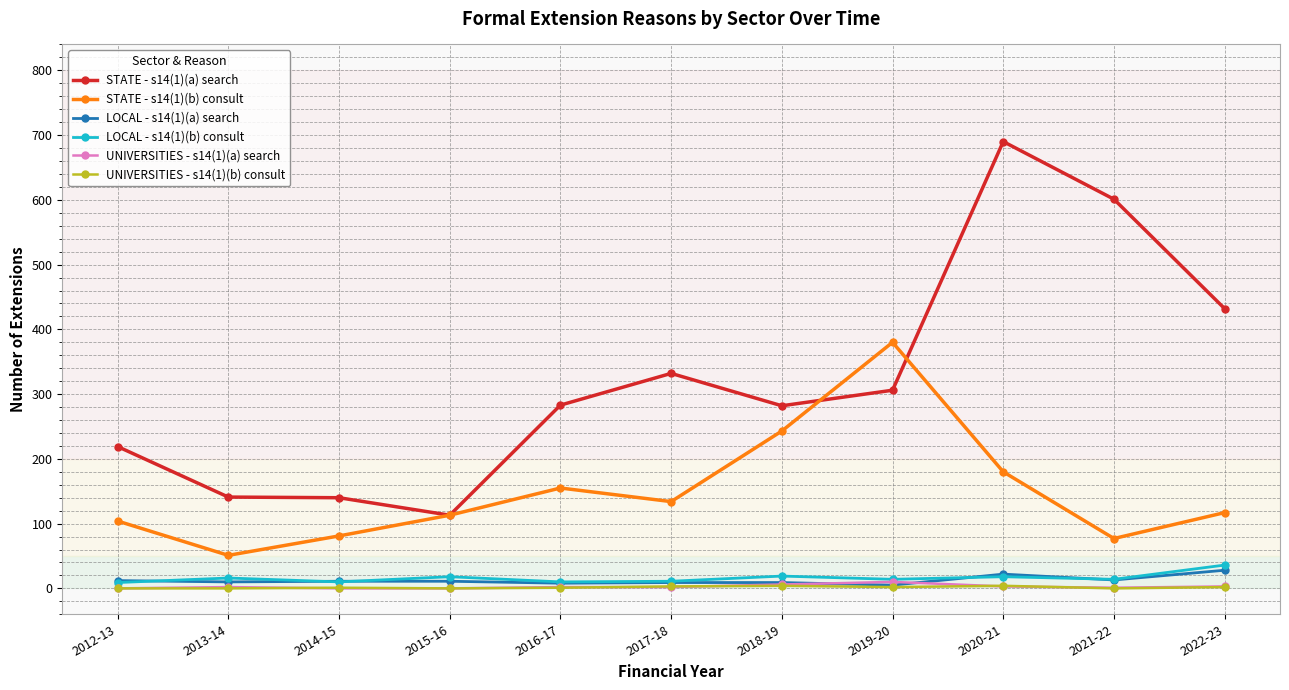

How many lines are shown in the chart?

6